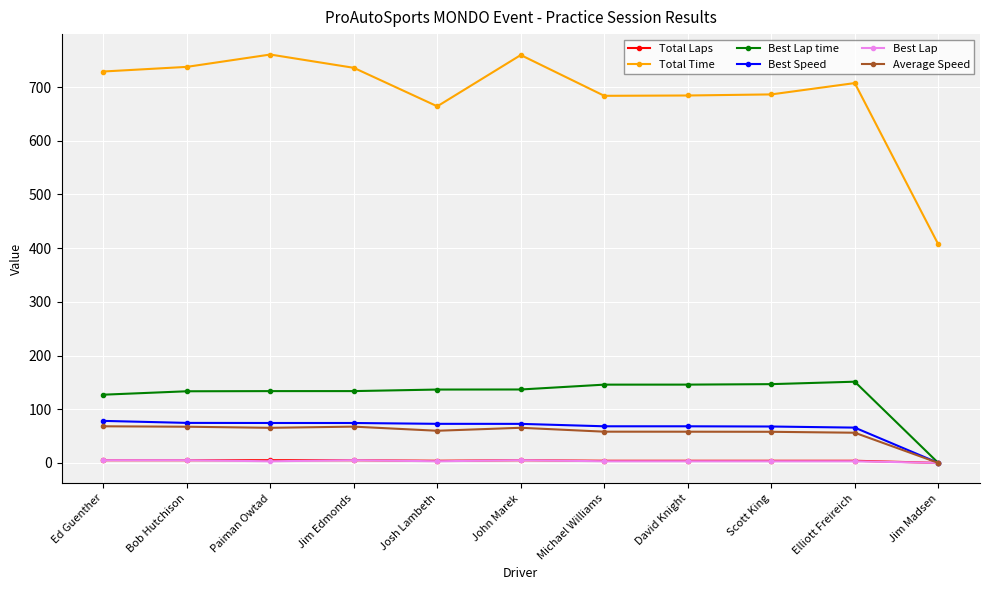

How many categories are shown in the chart?

11